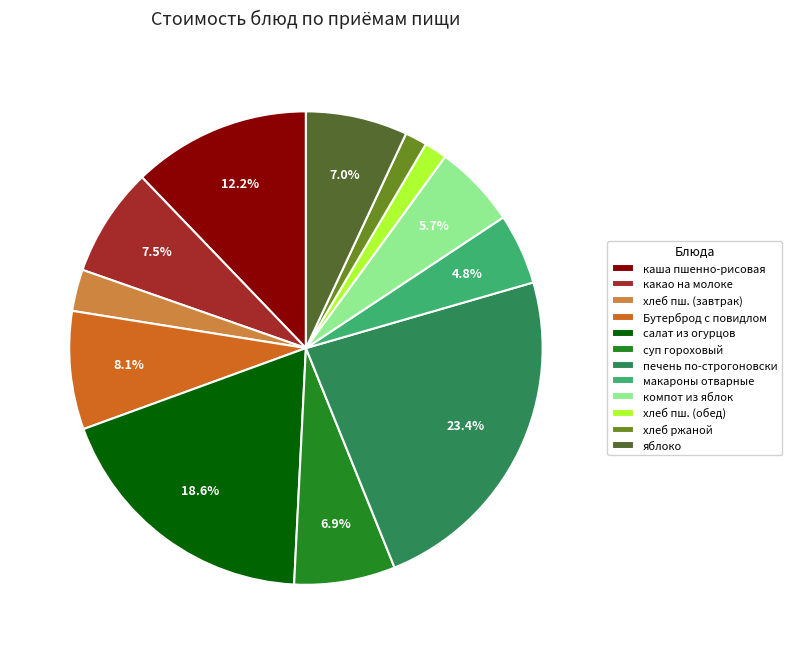

Do каша пшенно-рисовая and хлеб ржаной together represent more than half of the pie?

No